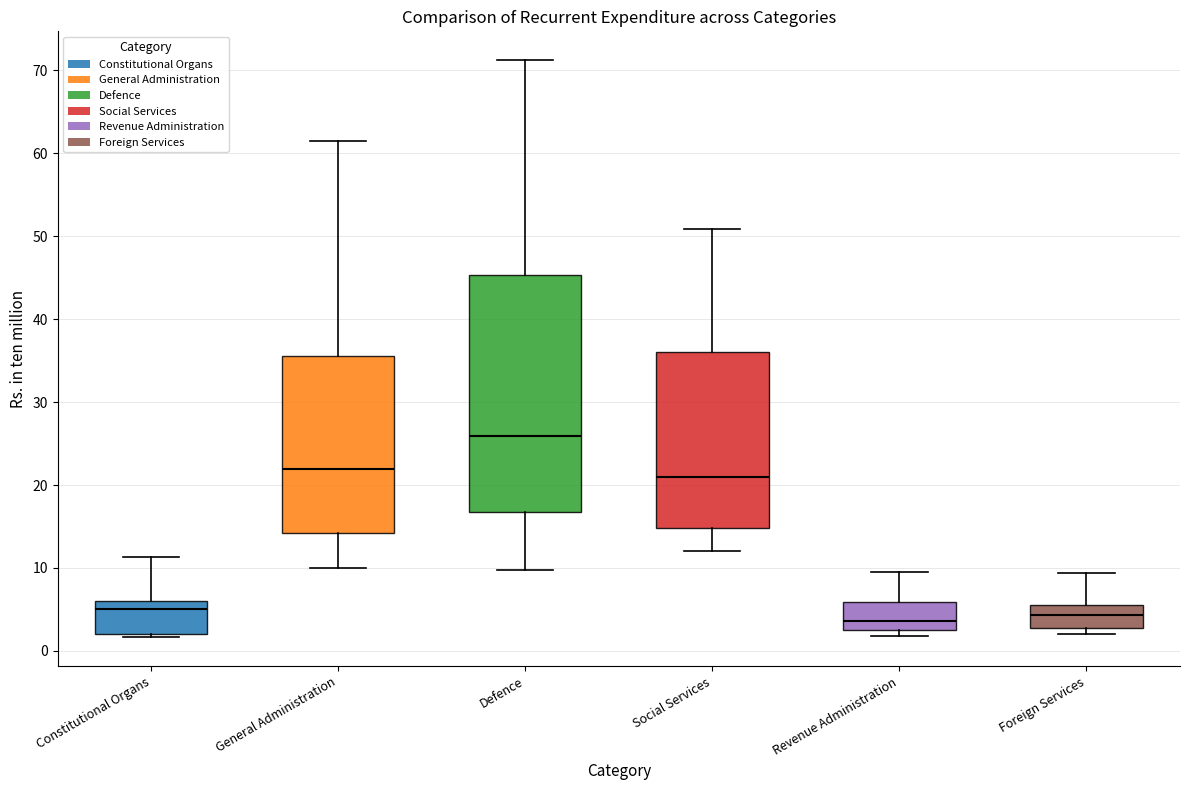

Where does the upper whisker of the box for Defence end on the y-axis? The values are not printed on the chart, so give them approximately, as read against the axis.

71